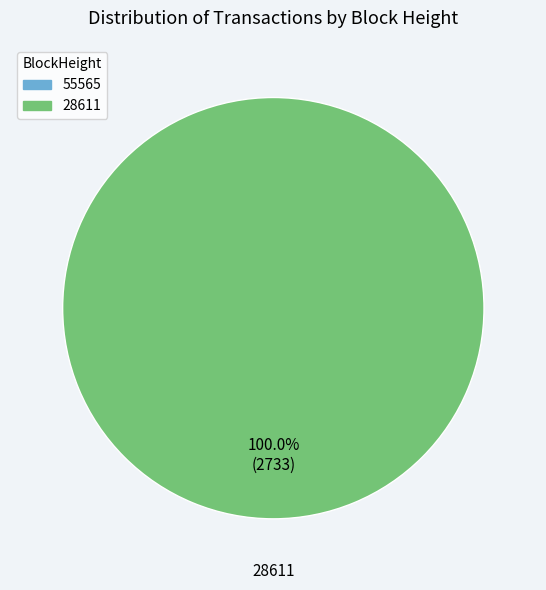

What portion of the pie excludes 55565?

100.0%